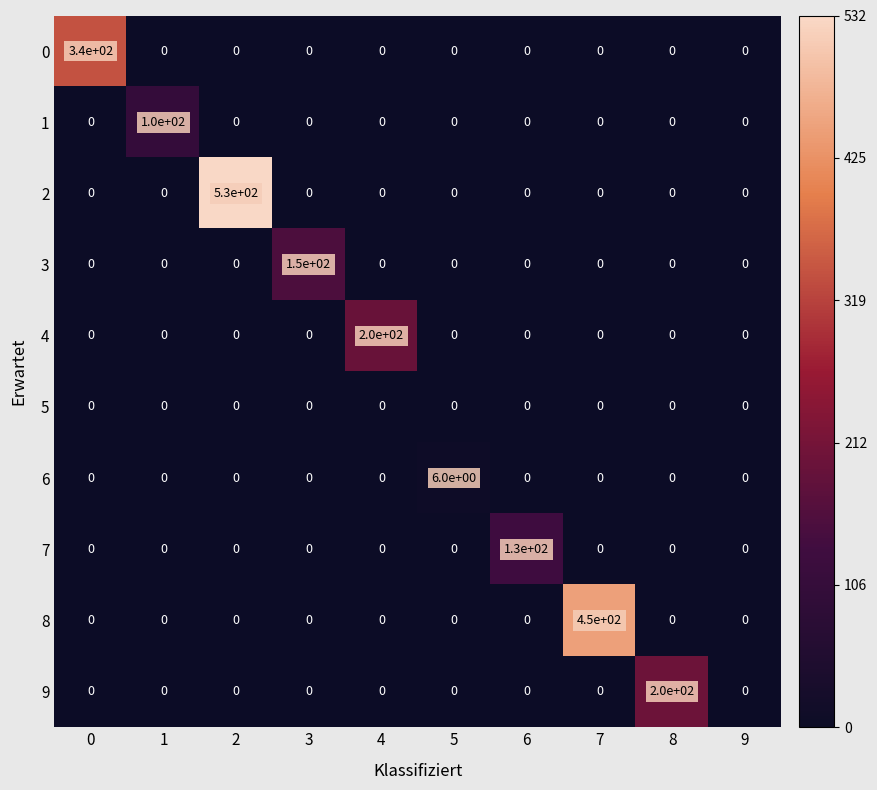

Between 1 and 8, which series saw the biggest shift?

9